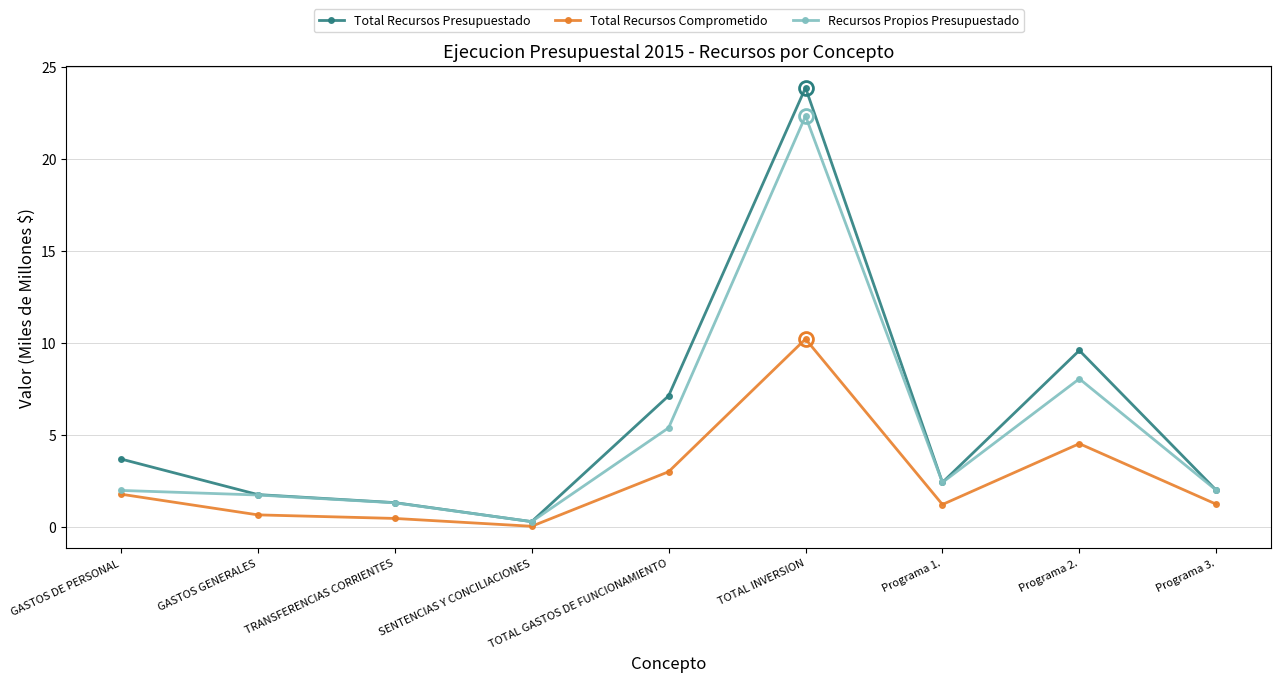

What is the label of the 5th point from the right?

TOTAL GASTOS DE FUNCIONAMIENTO